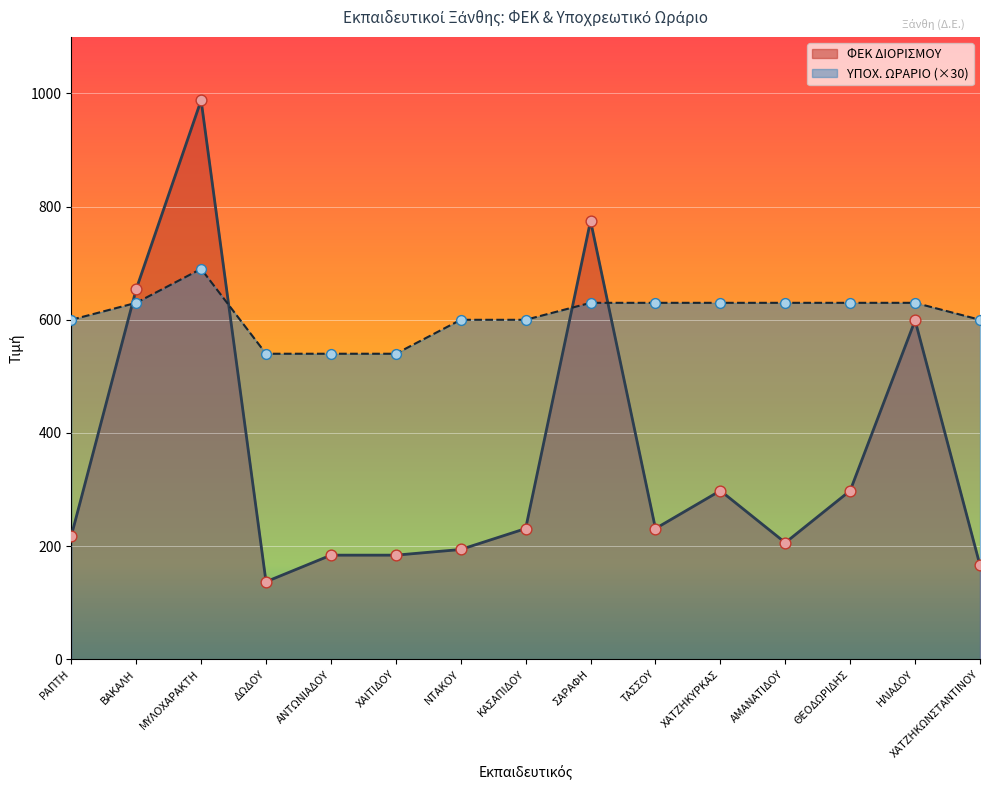

Which series reaches the minimum Y coordinate?

ΦΕΚ ΔΙΟΡΙΣΜΟΥ